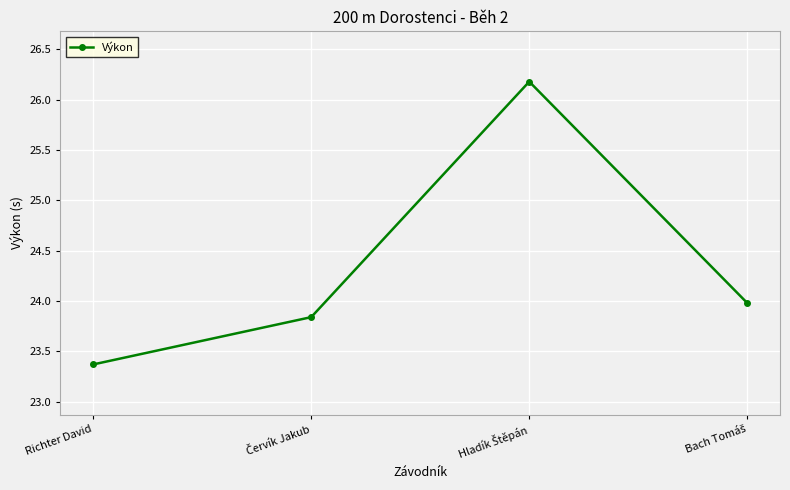

How many lines are shown in the chart?

1